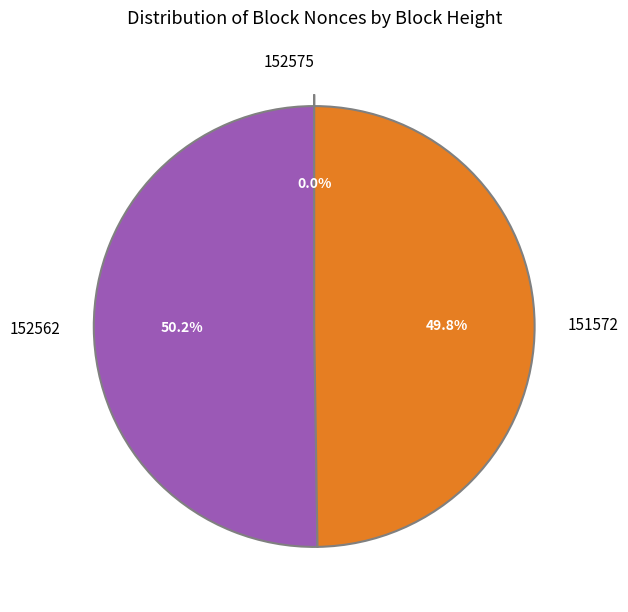

What is the total percentage of 151572 and 152562?

100.0%